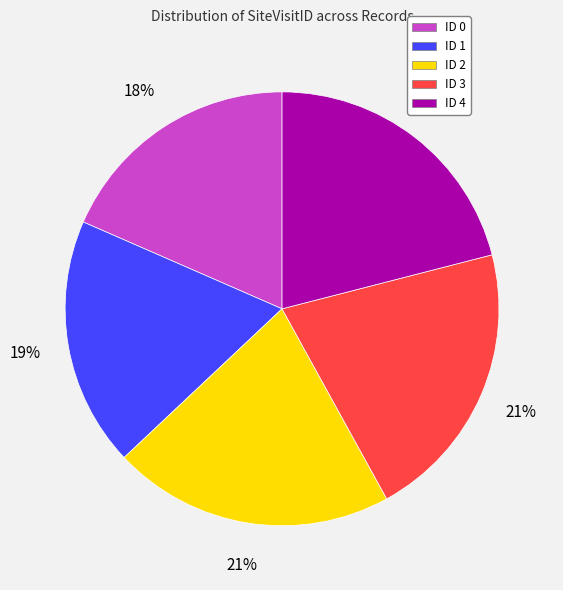

How many segments does this pie chart have?

5